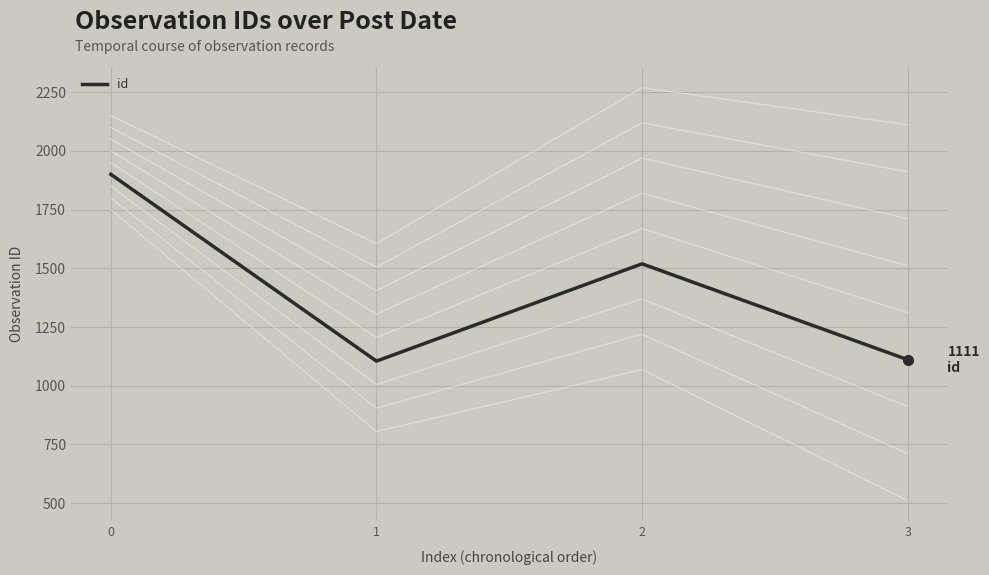

What is the value of the 4th point from the left?

1111